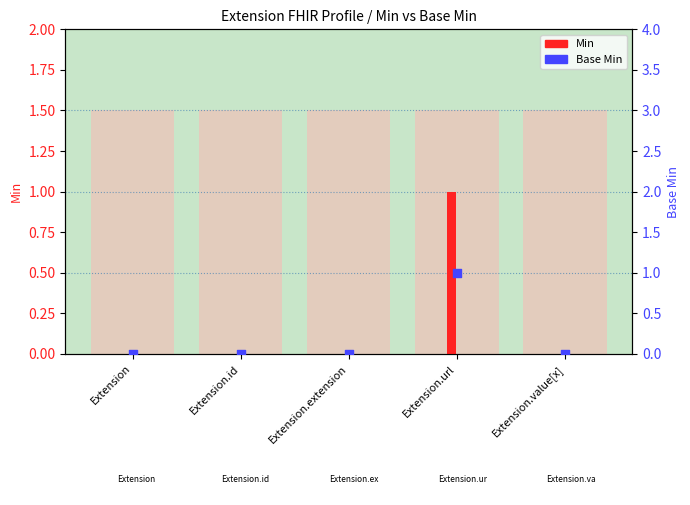

Which series reaches the maximum Y coordinate?

Min